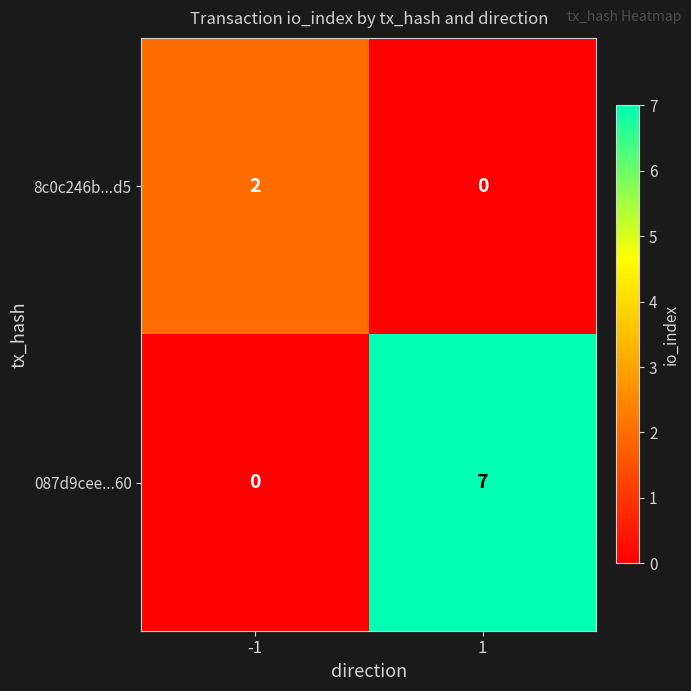

At how many categories does at least one series exceed 6?

1